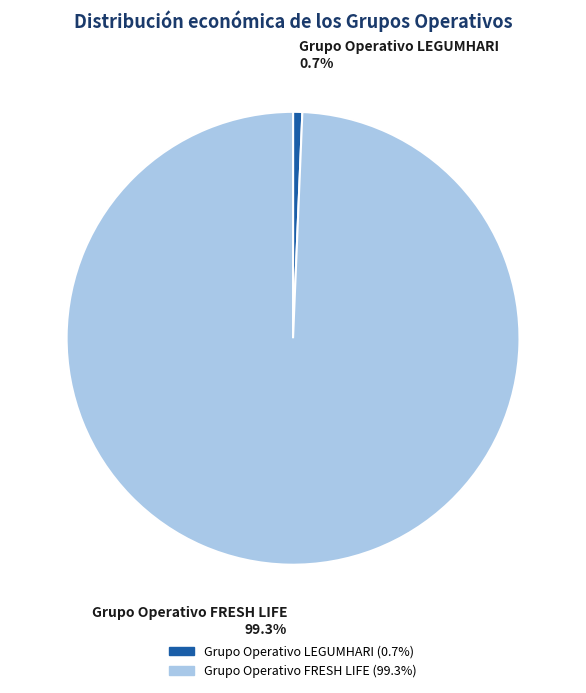

To the nearest percent, what is the difference between the largest and smallest slice percentages?

99%